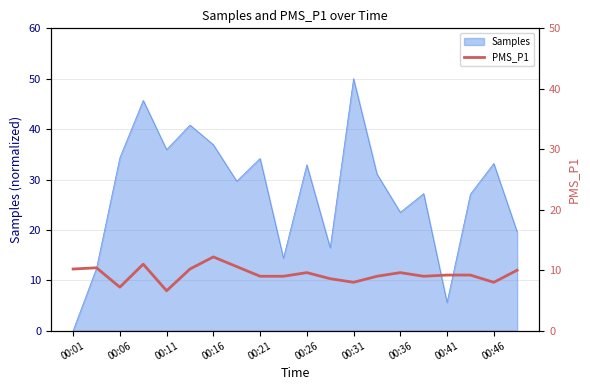

Does the chart have visible grid lines?

Yes